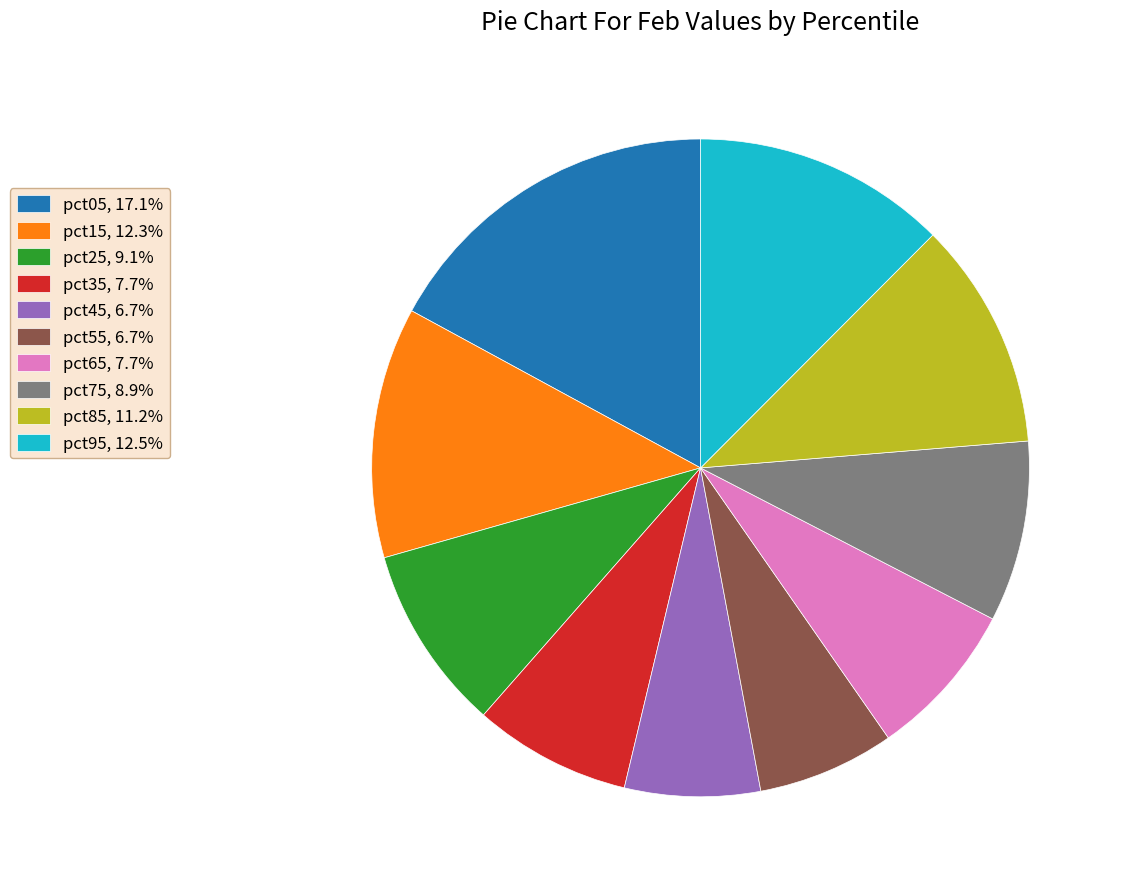

Combined, do pct35, 7.7% and pct15, 12.3% account for over 50%?

No